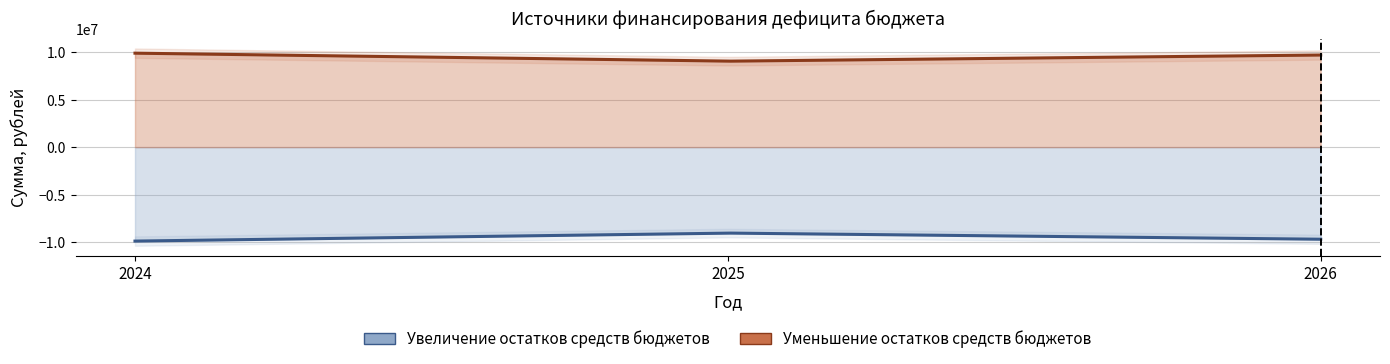

The Уменьшение остатков средств бюджетов series shows 9032874.4 at 2025. True or false?

True